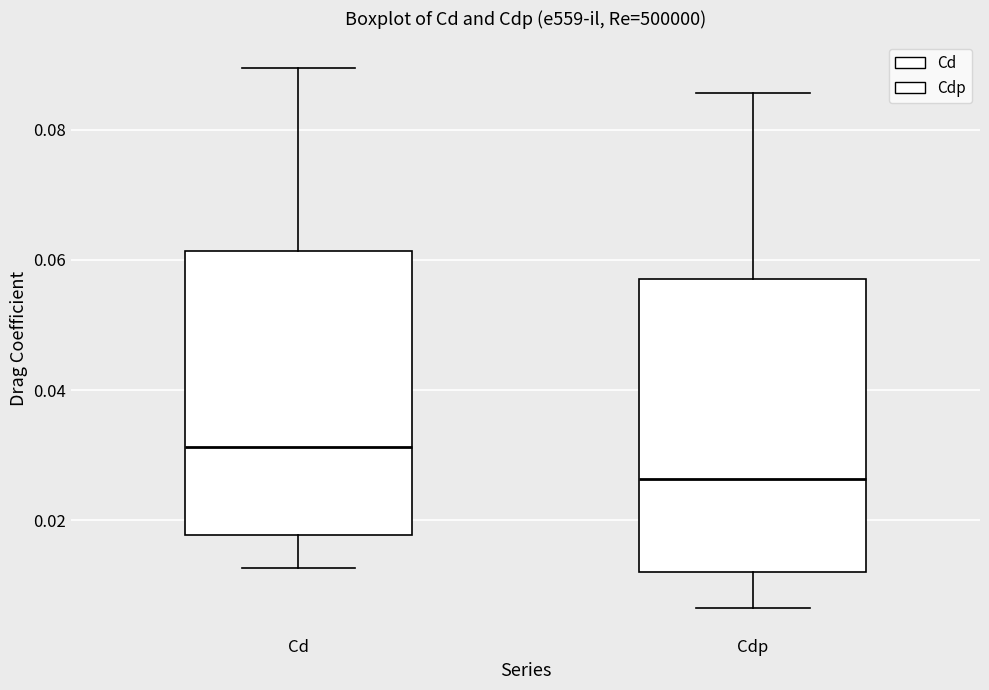

Reading left to right, transcribe this box plot: for each box, give where its median line is, the range the box spans, and where its two whiskers end, as read against the y-axis. The values are not printed on the chart, so give them approximately, as read against the axis.

Cd: median 0.032, box 0.018 to 0.062, whiskers 0.012 to 0.090
Cdp: median 0.026, box 0.012 to 0.058, whiskers 0.006 to 0.086